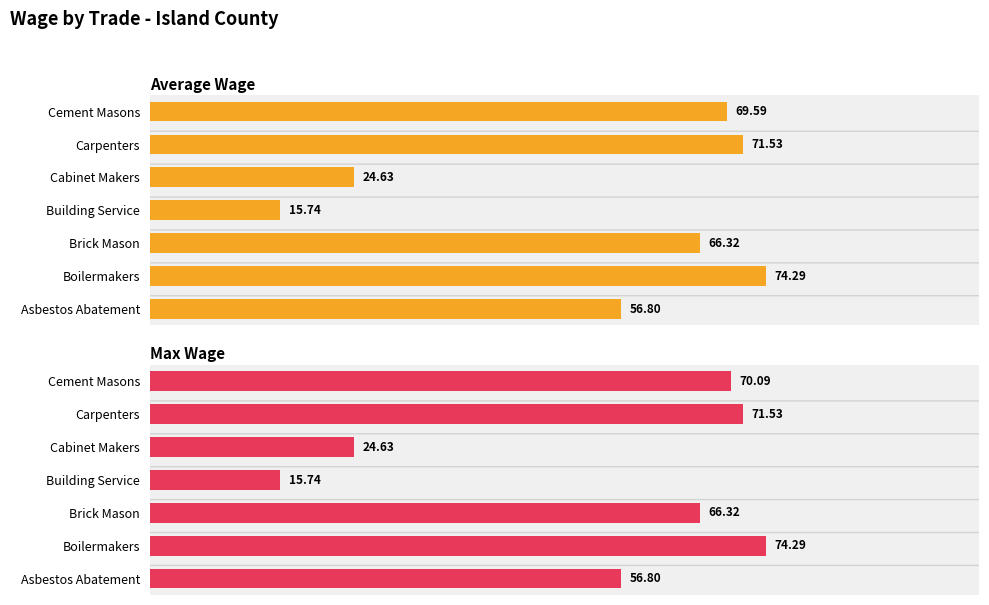

Which series has the largest total across all categories?

Max Wage